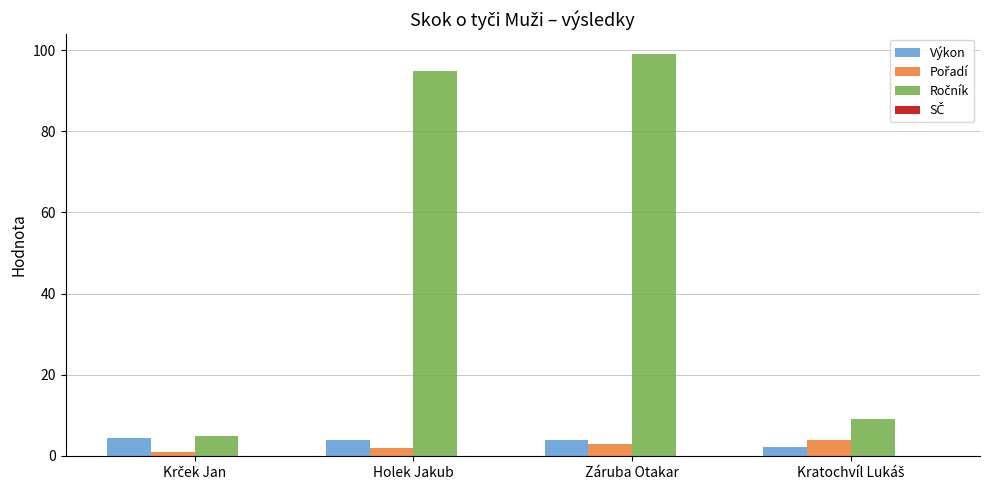

What is the spread (max minus min) of values at Záruba Otakar?

96.0